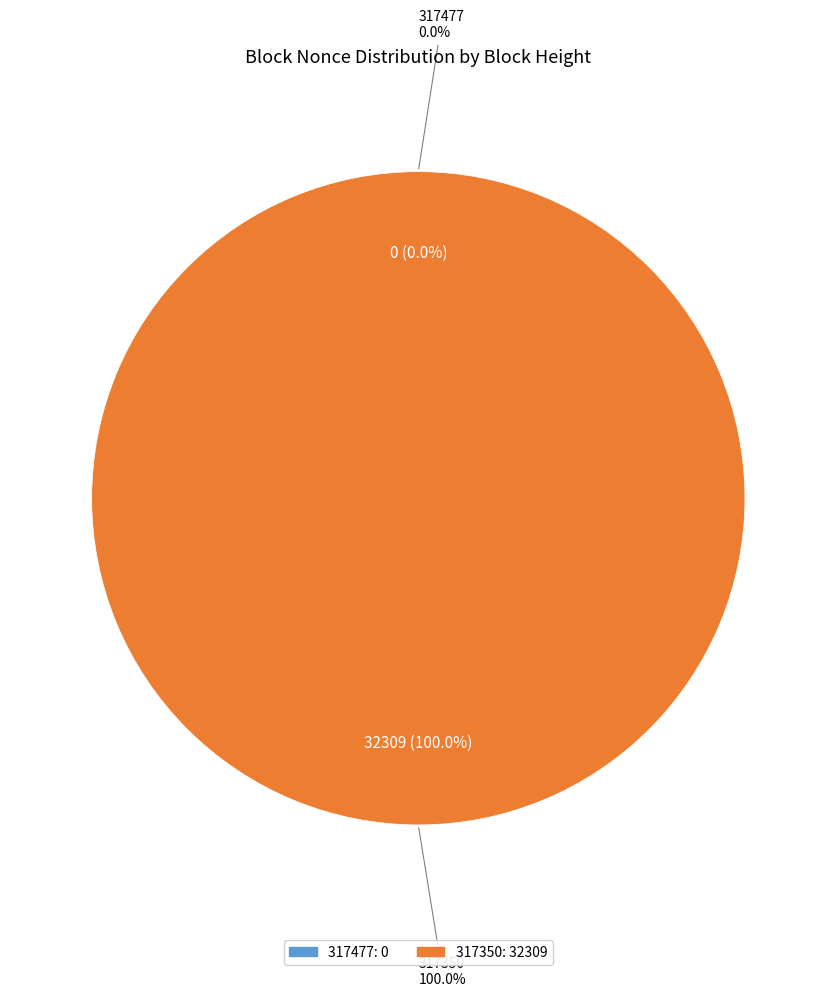

Which category has the smallest portion of the pie?

317477